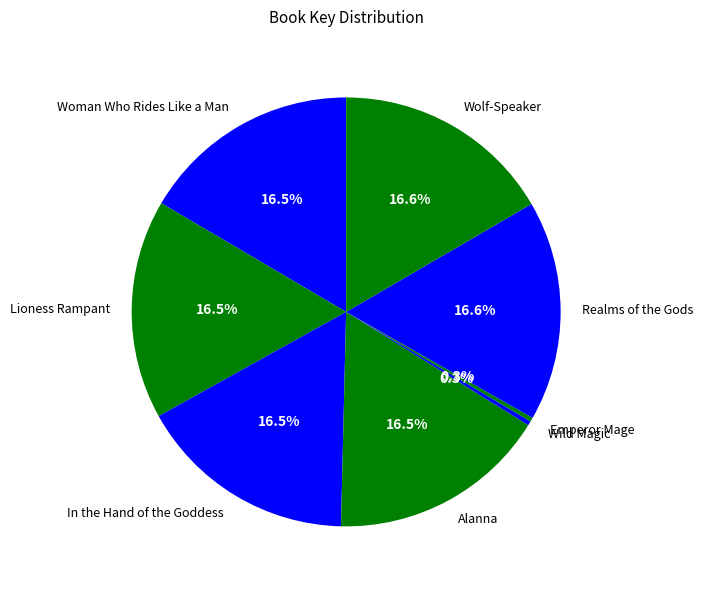

To the nearest percent, what is the combined percentage of Realms of the Gods and Wild Magic?

17%